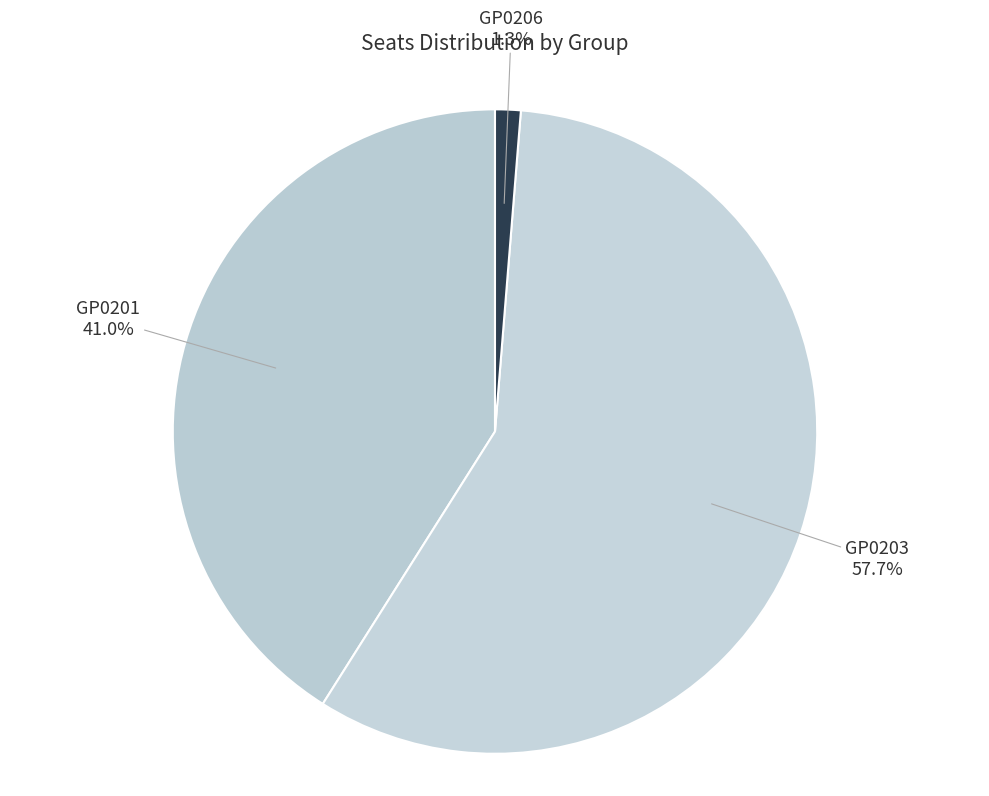

Which has a higher value, GP0203 or GP0206?

GP0203